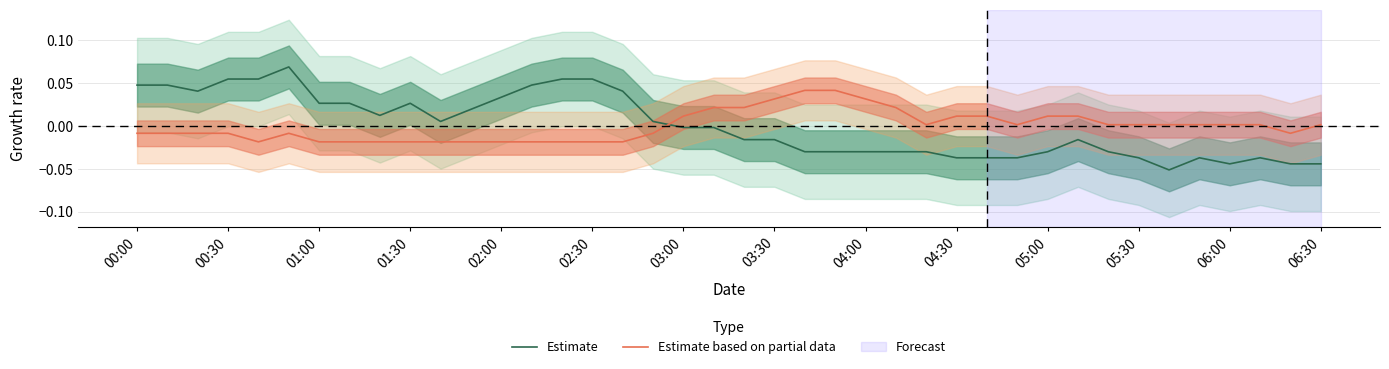

How many intersections are there between Estimate and Estimate based on partial data?

1